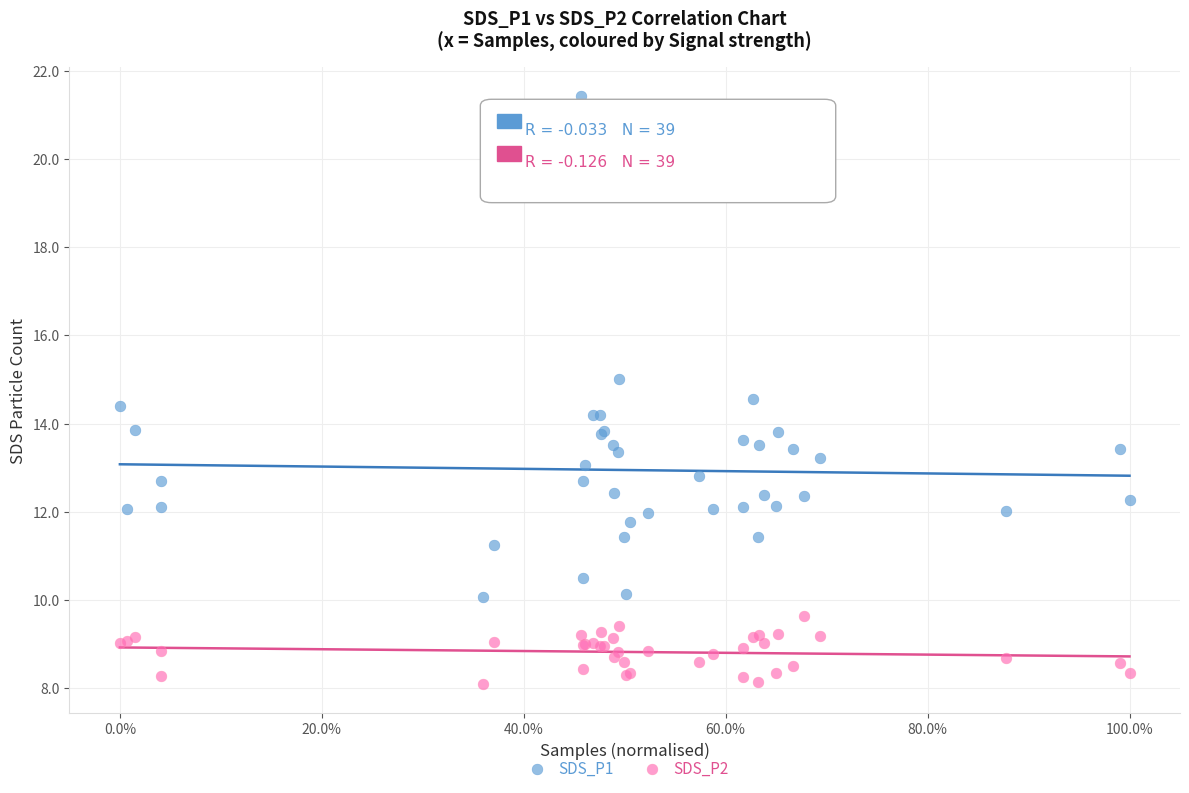

What are all the series names shown in the legend?

SDS_P1, SDS_P2